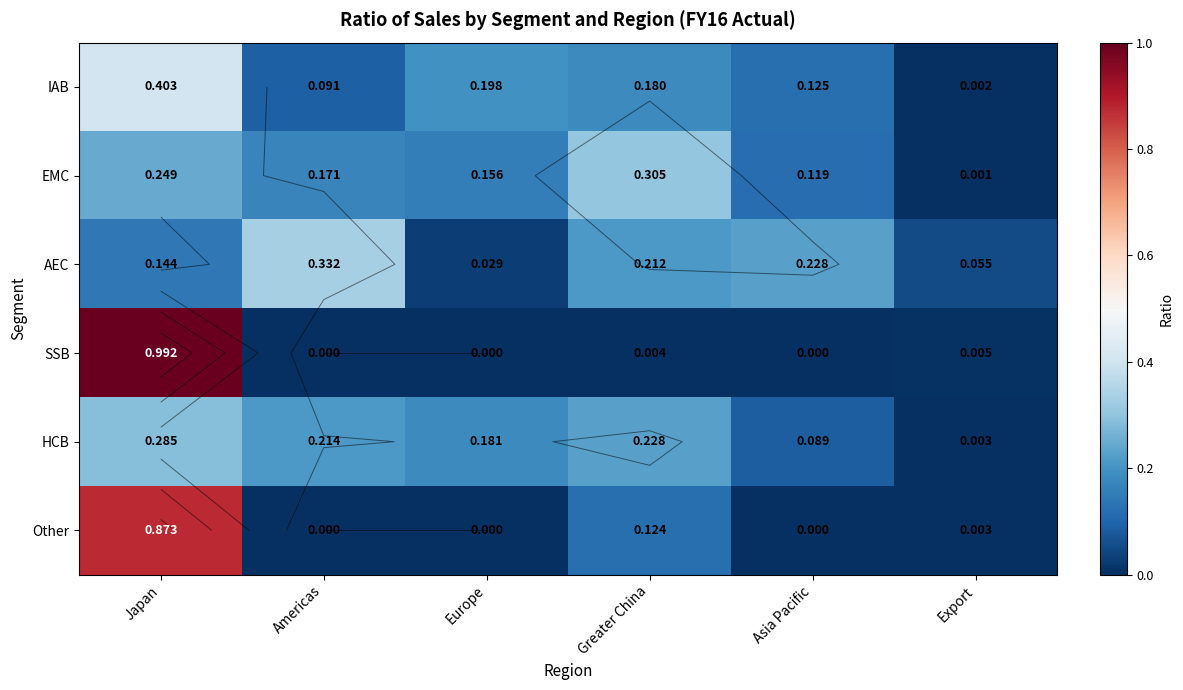

What is the total value across all series at Americas?

0.8